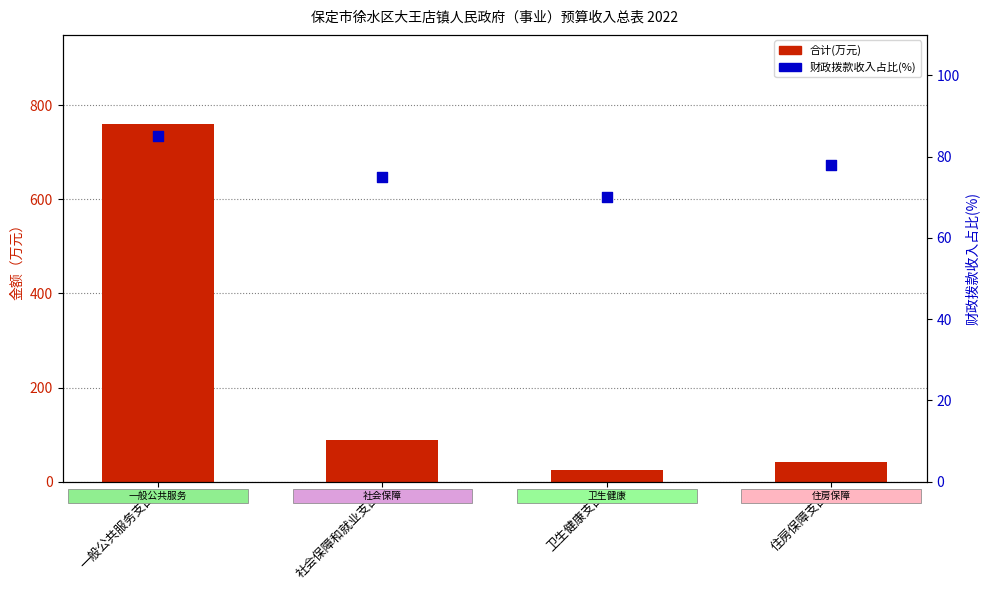

What is the total value across all series at 住房保障支出?

118.9